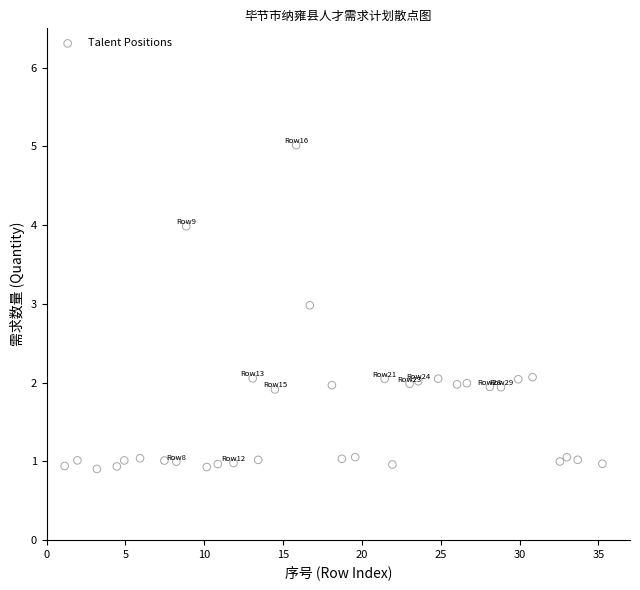

What is the range of X values (max minus min)?

34.1